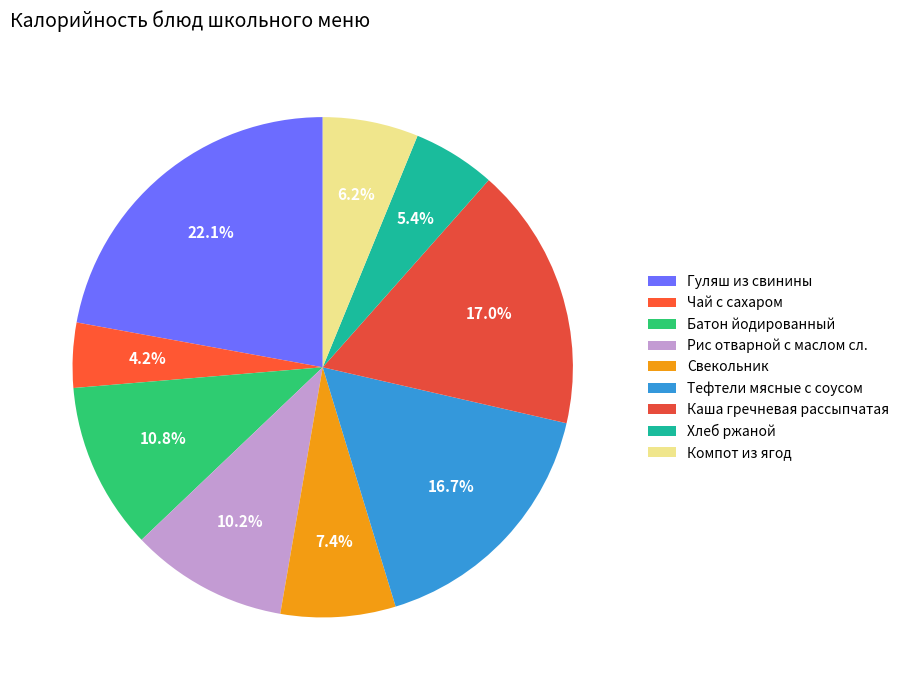

What percentage is the Каша гречневая рассыпчатая slice, to the nearest percent?

17%